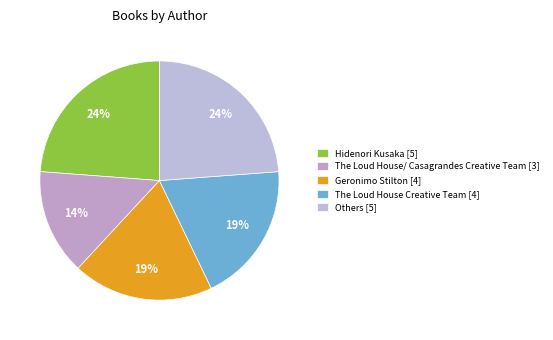

To the nearest percent, what is the average slice percentage?

20%